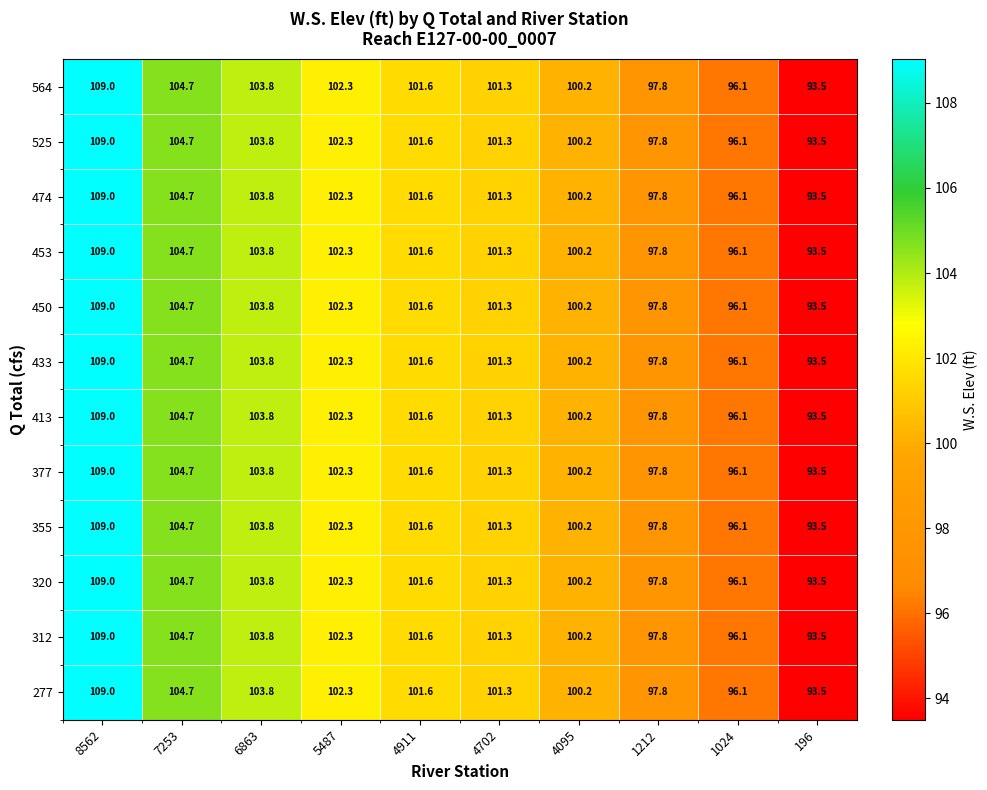

What value does the 450 series have at 8562?

109.0